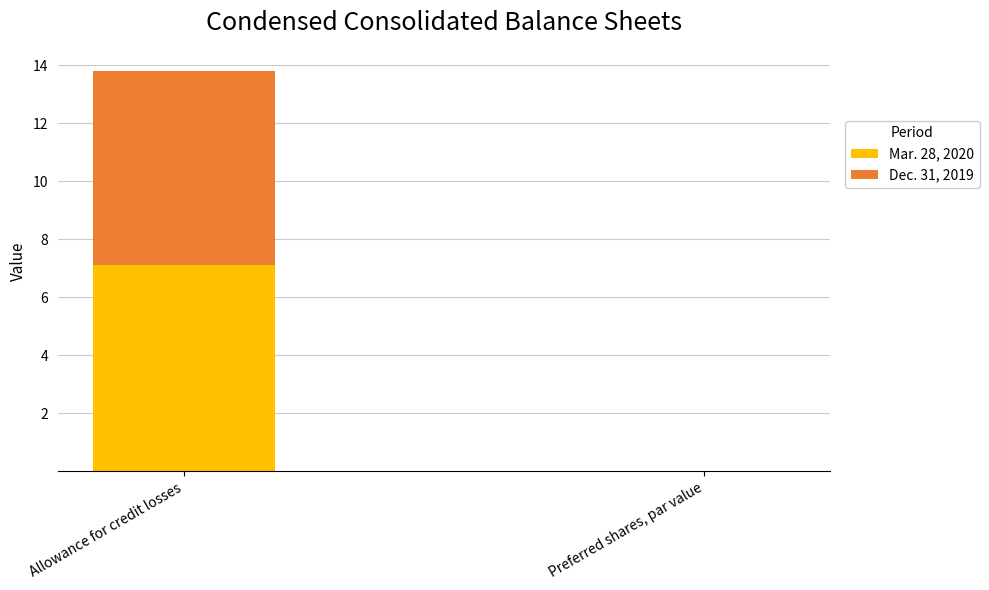

At which category is the sum across all series the highest?

Allowance for credit losses